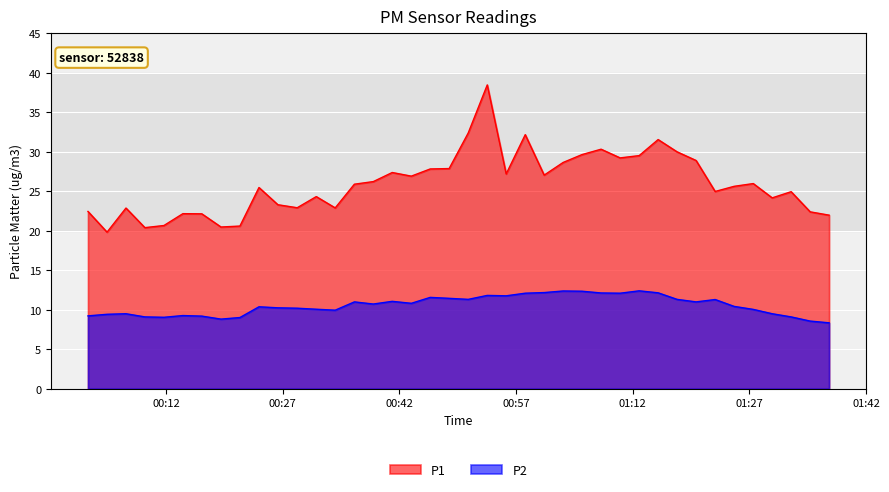

How many interior local valleys does the P1 series have?

11